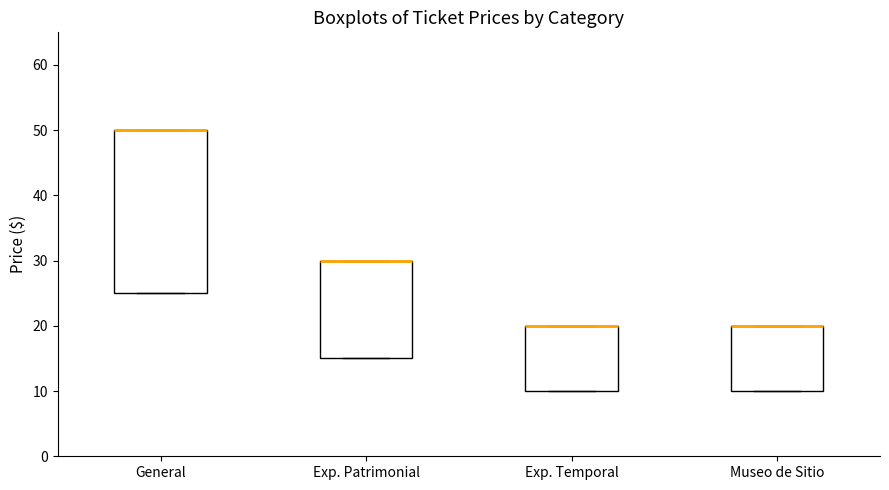

Reading left to right, read every box against the y-axis: the position of its median line, the range the box covers, and the ends of its whiskers. The values are not printed on the chart, so give them approximately, as read against the axis.

General: median 50 (drawn on the box's upper edge), box 25 to 50, whiskers 25 to 50
Exp. Patrimonial: median 30 (drawn on the box's upper edge), box 15 to 30, whiskers 15 to 30
Exp. Temporal: median 20 (drawn on the box's upper edge), box 10 to 20, whiskers 10 to 20
Museo de Sitio: median 20 (drawn on the box's upper edge), box 10 to 20, whiskers 10 to 20